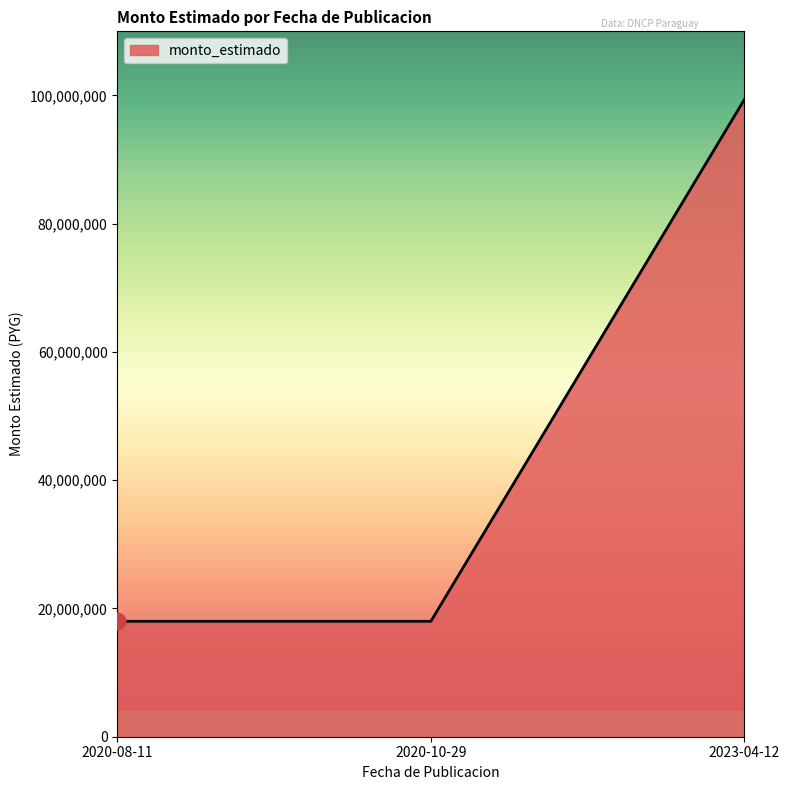

Read the value at 2023-04-12.

99375000